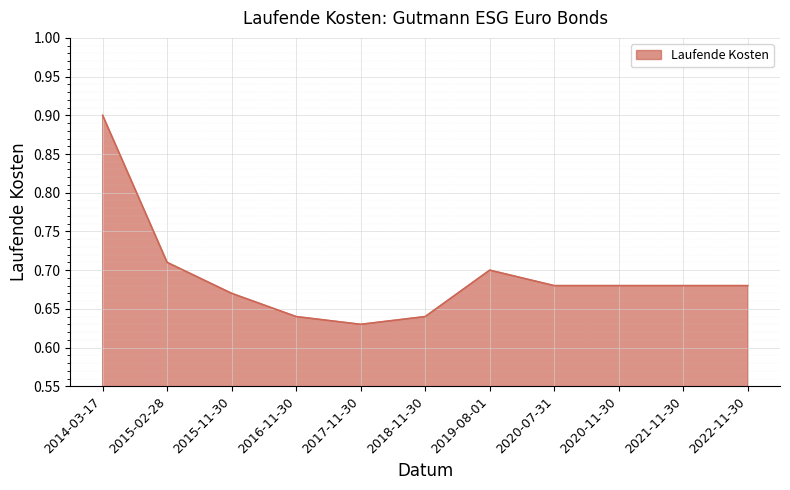

At which label is the value closest to 0?

2017-11-30